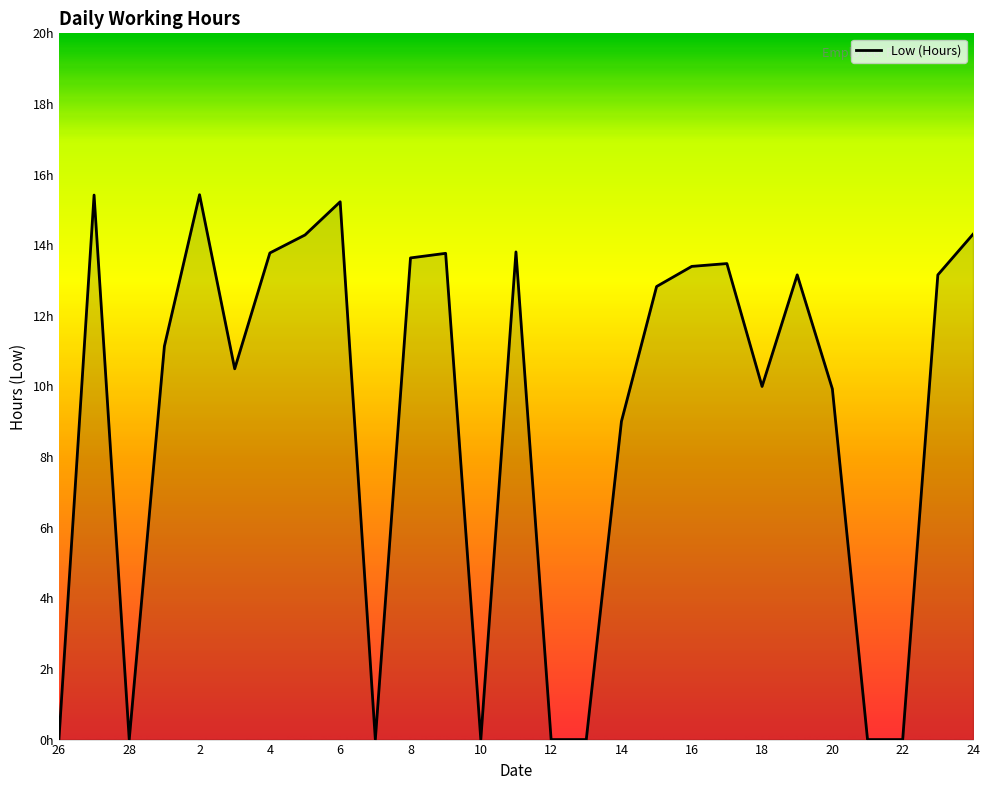

Does the chart display data point markers on the line(s)?

No